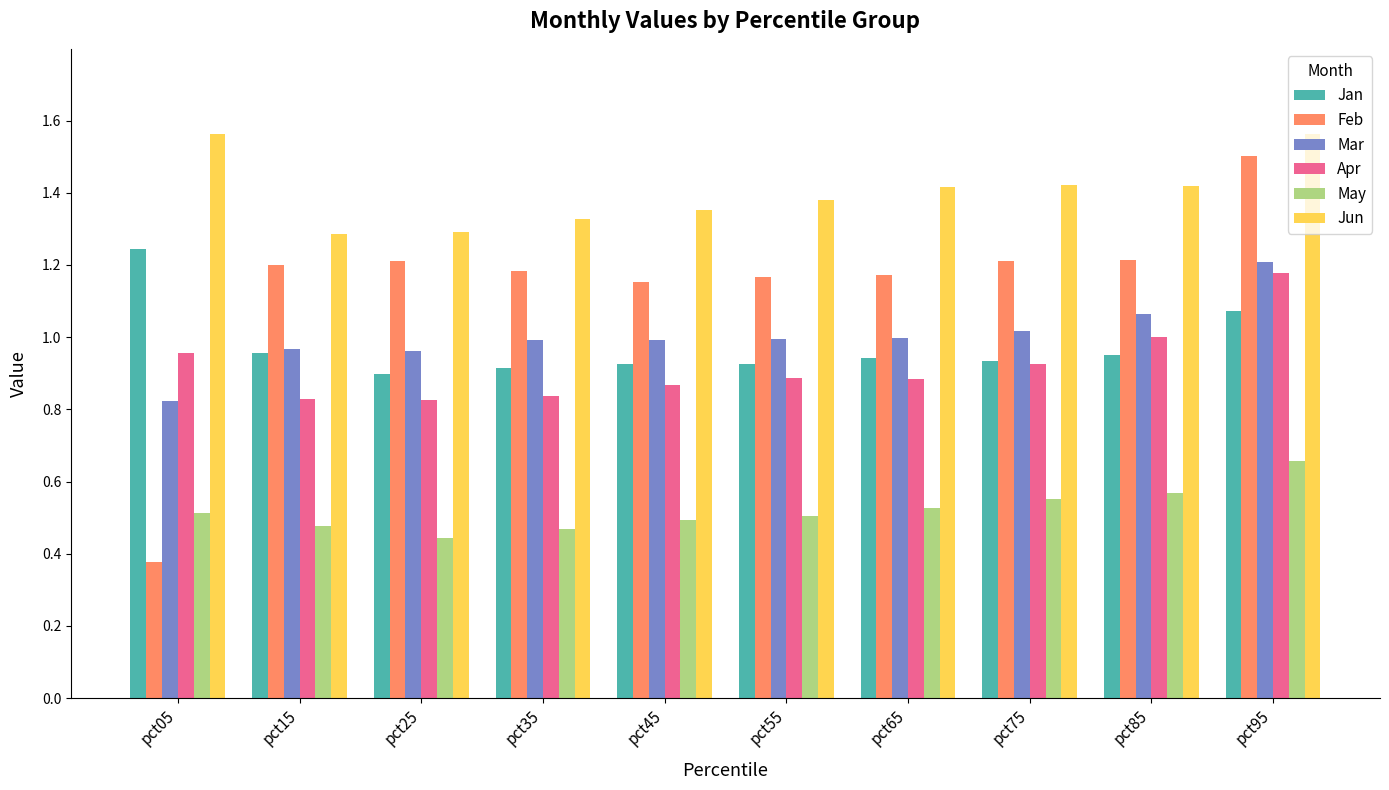

Which series changed the most between pct05 and pct15?

Feb